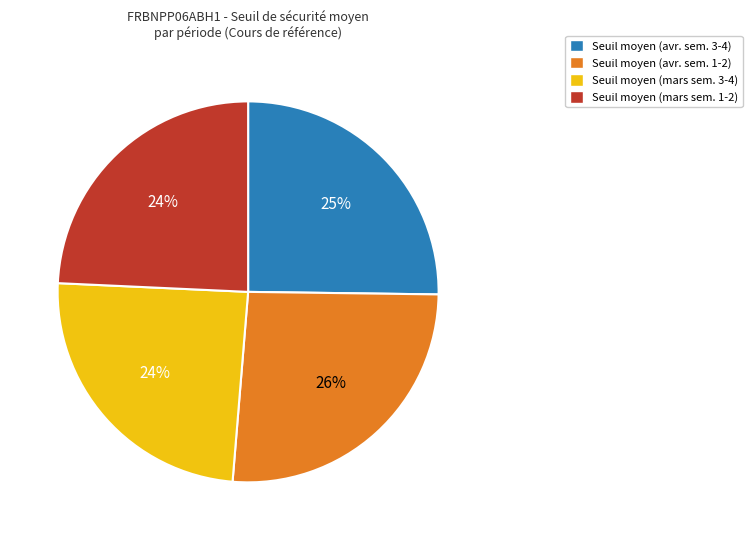

To the nearest percent, what is the average slice percentage?

25%